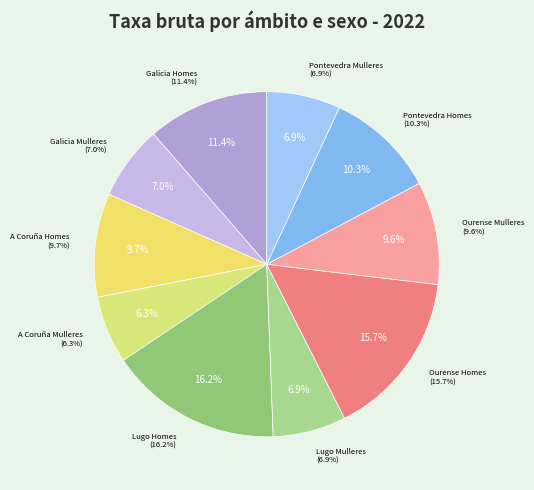

Which has a higher value, A Coruña Mulleres or Galicia Mulleres?

Galicia Mulleres